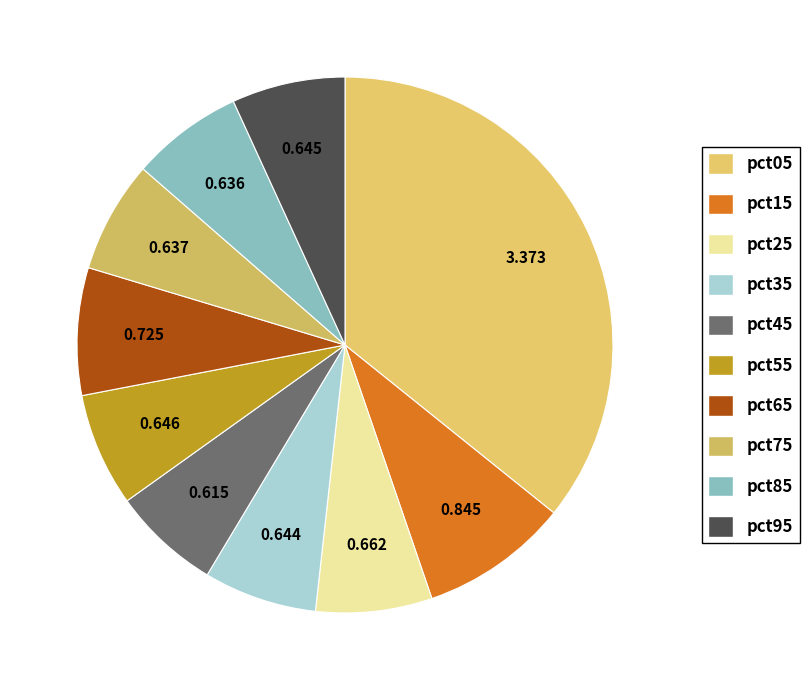

To the nearest percent, what is the average slice percentage?

10%